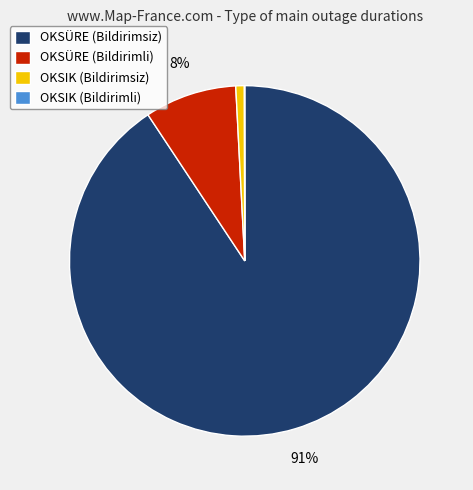

The OKSIK (Bildirimsiz) slice represents 7% of the pie. True or false?

False